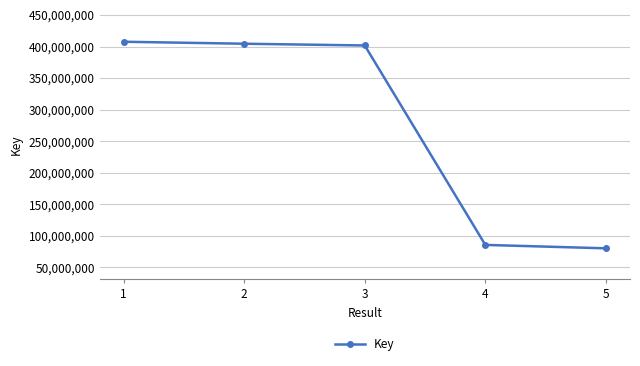

Approximately how many times larger is the value at 5 compared to 3?

0.2